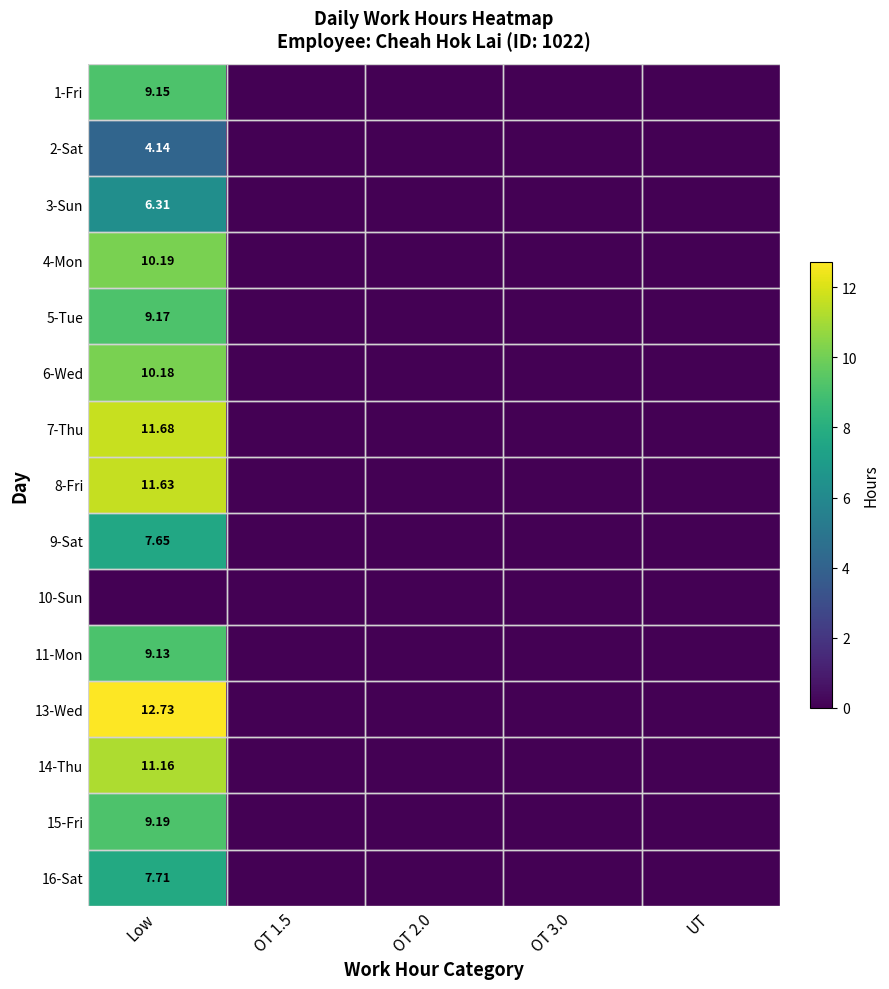

True or false: 16-Sat has a value of 3.6 at Low.

False